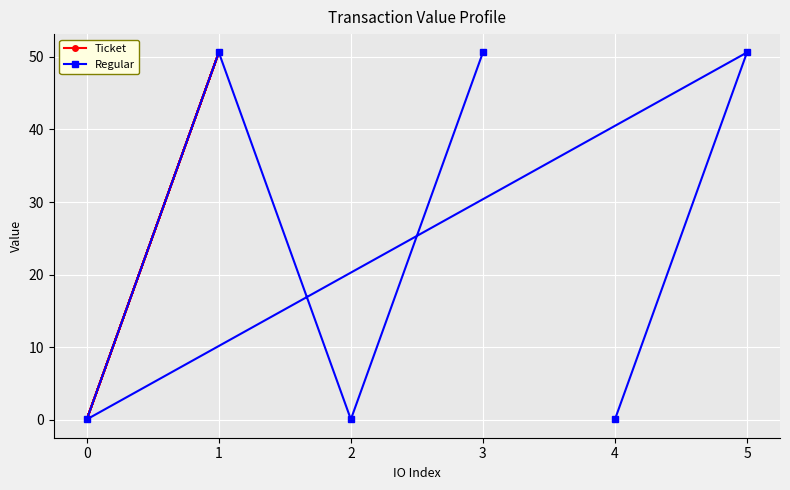

Reading left to right, extract all data points from this chart.

Ticket: 0.1	50.6	0.1	50.6	0.1	50.6
Regular: 0.1	50.6	0.1	50.6	0.1	50.6